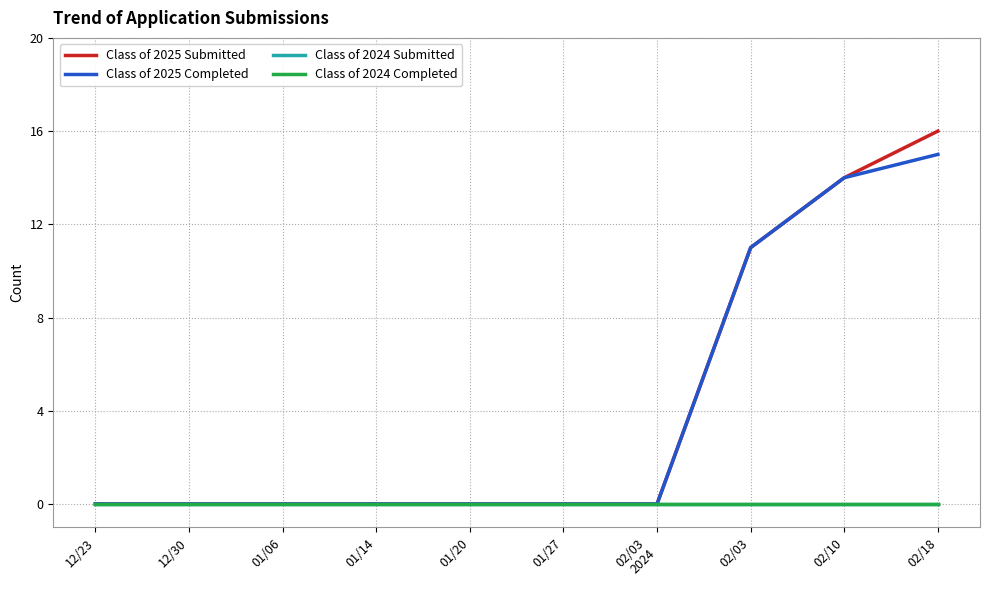

How many lines are shown in the chart?

4